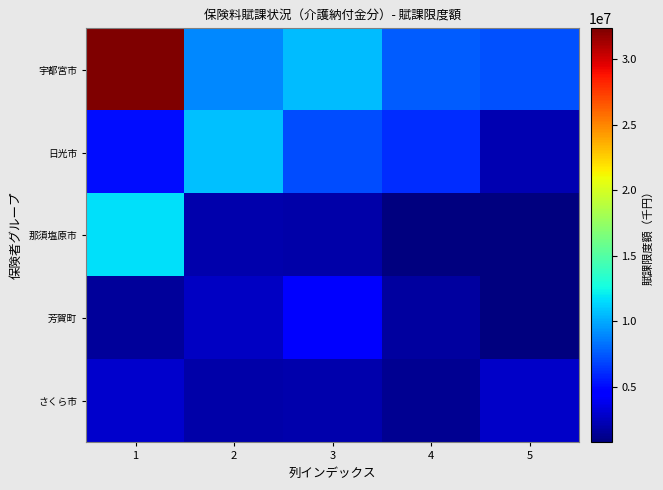

List the series in order of their peak value, highest first.

宇都宮市, 那須塩原市, 日光市, 芳賀町, さくら市